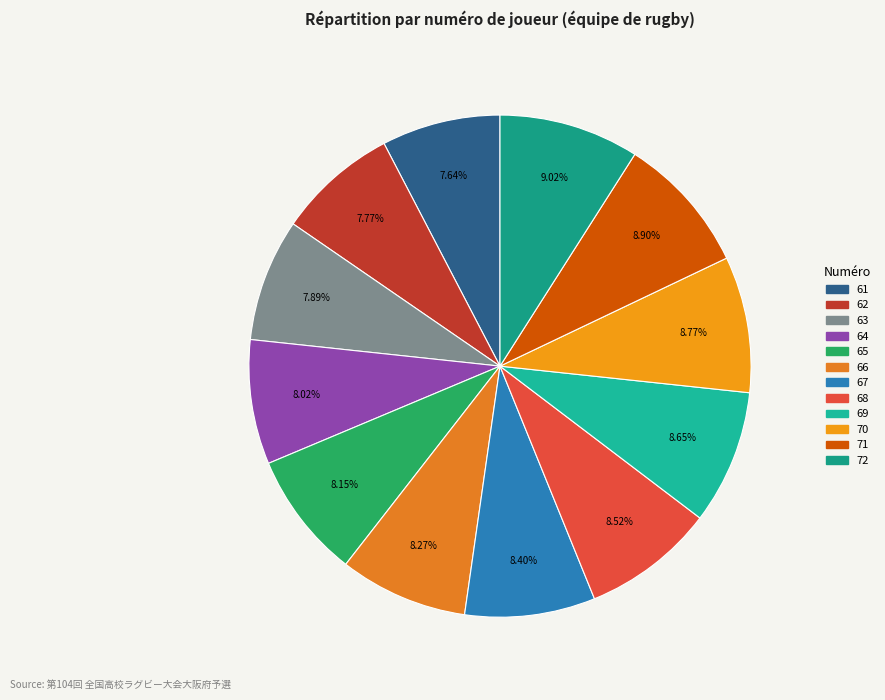

What percentage is the 61 slice, to the nearest percent?

8%